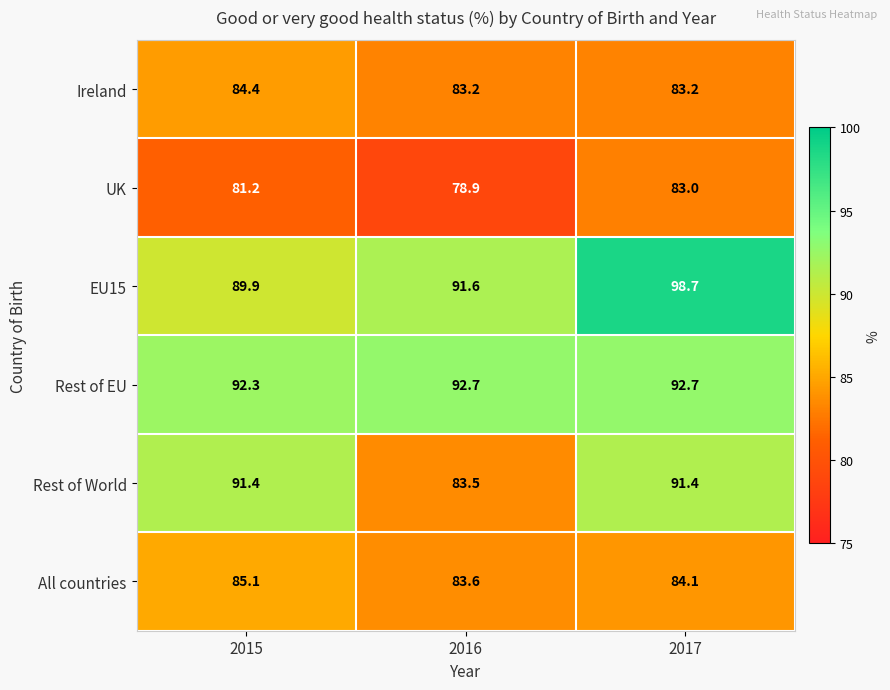

Is it true that All countries equals 142.3 at 2016?

False